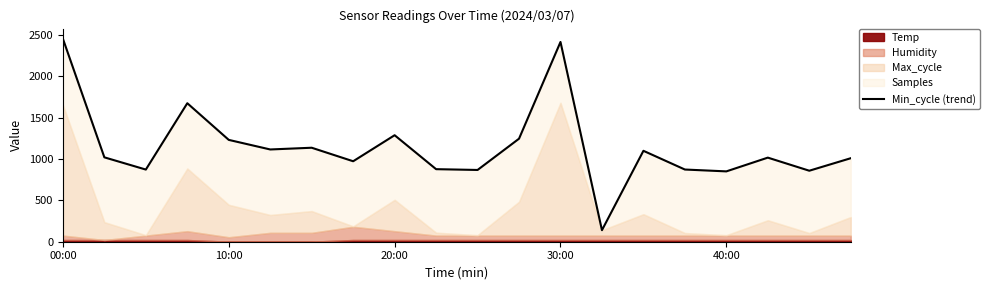

Where does the data first go above 1019?

00:00